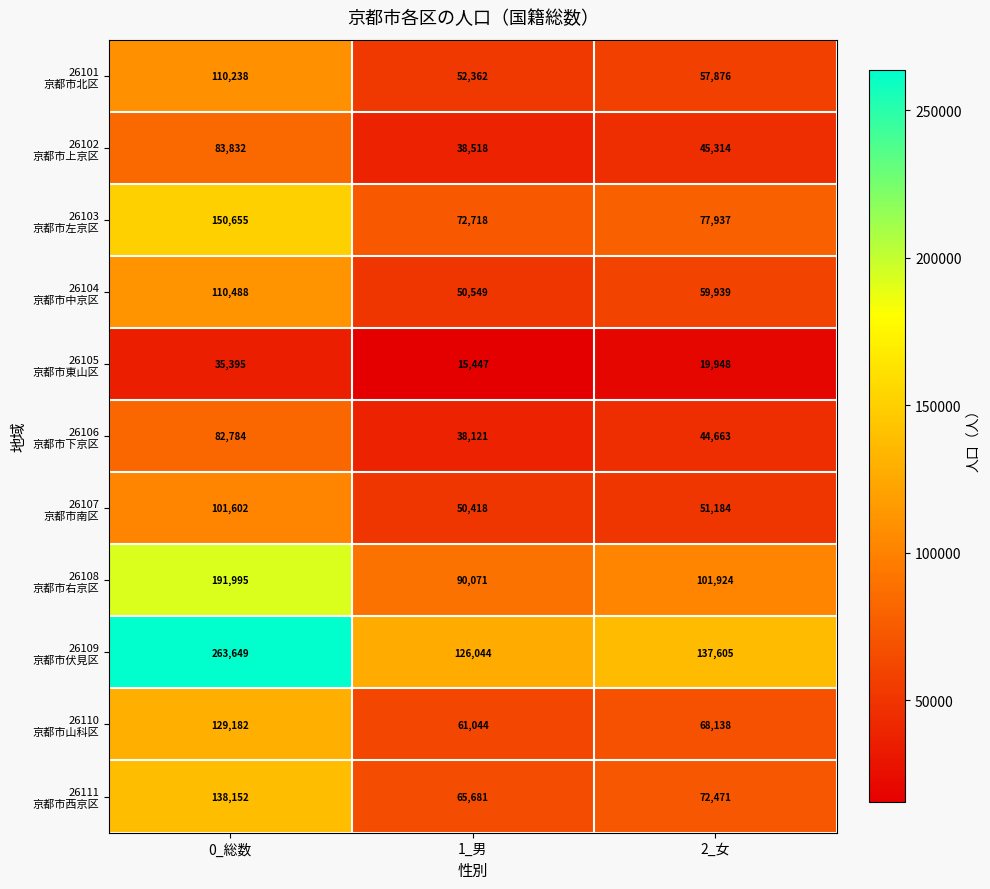

What is the spread (max minus min) of values at 1_男?

110597